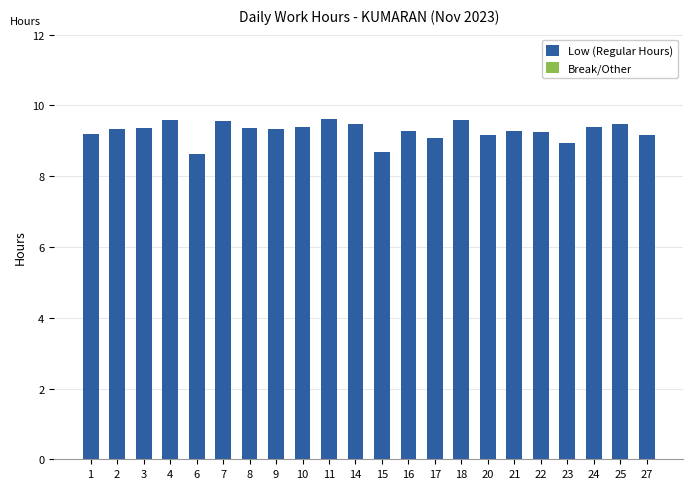

What is the minimum value shown in the chart?

8.6